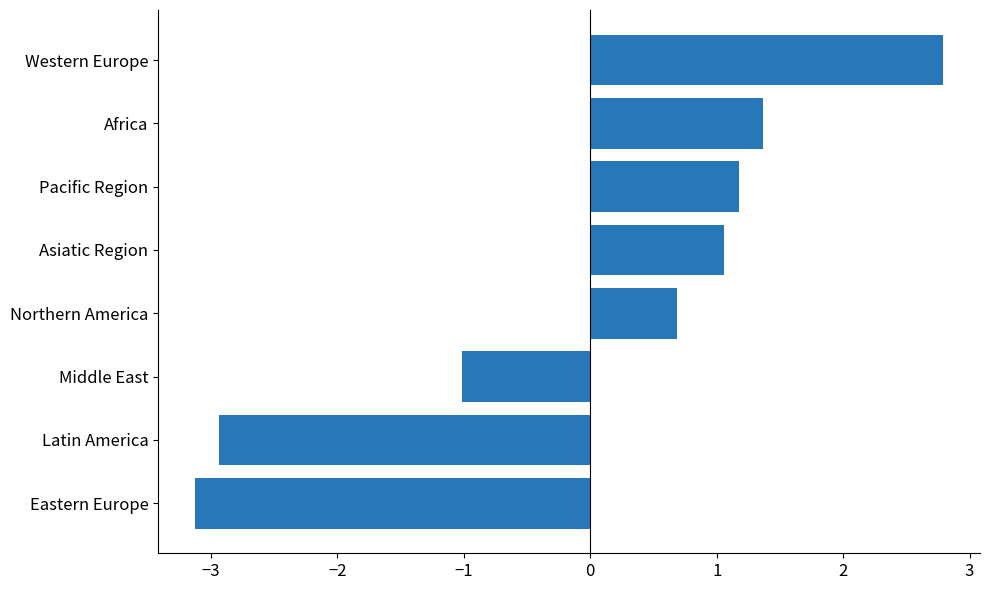

Reading bottom to top, list all the values displayed in this chart.

-3.1	-2.9	-1.0	0.7	1.1	1.2	1.4	2.8